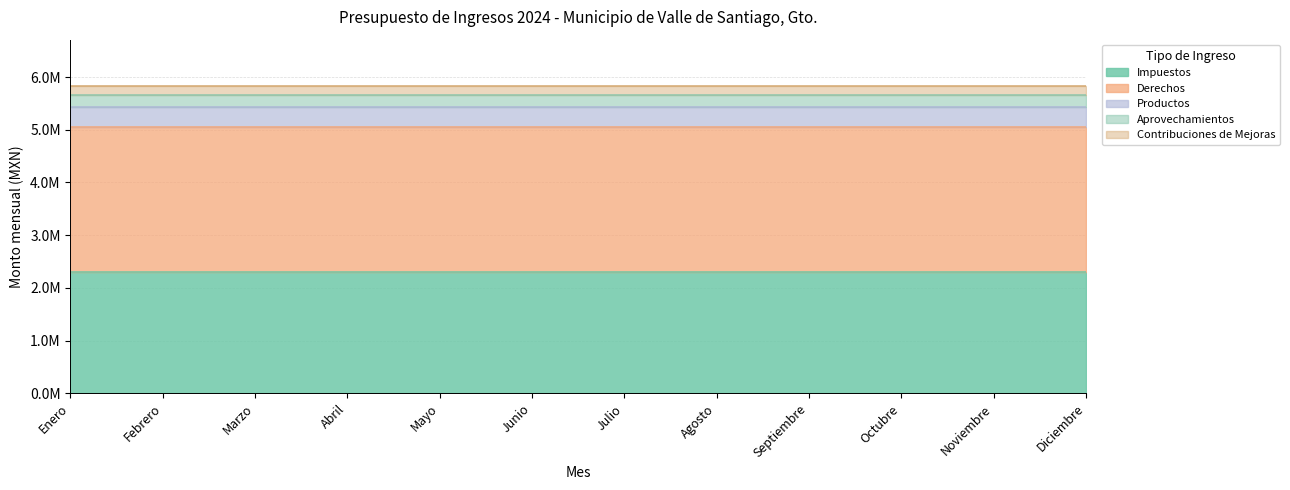

At how many categories does at least one series exceed 1402633?

12